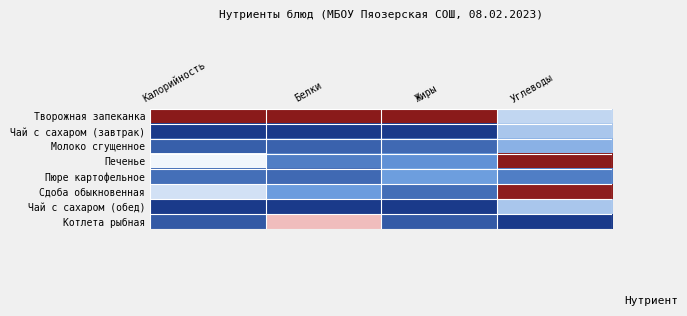

Reading left to right, what are all the values shown in this chart?

Творожная запеканка: Калорийность=1.0	Белки=1.0	Жиры=1.0	Углеводы=0.4
Чай с сахаром (завтрак): Калорийность=0.0	Белки=0.0	Жиры=0.0	Углеводы=0.4
Молоко сгущенное: Калорийность=0.1	Белки=0.1	Жиры=0.1	Углеводы=0.3
Печенье: Калорийность=0.5	Белки=0.2	Жиры=0.2	Углеводы=1.0
Пюре картофельное: Калорийность=0.1	Белки=0.1	Жиры=0.3	Углеводы=0.2
Сдоба обыкновенная: Калорийность=0.4	Белки=0.3	Жиры=0.1	Углеводы=1.0
Чай с сахаром (обед): Калорийность=0.0	Белки=0.0	Жиры=0.0	Углеводы=0.4
Котлета рыбная: Калорийность=0.1	Белки=0.6	Жиры=0.1	Углеводы=0.0